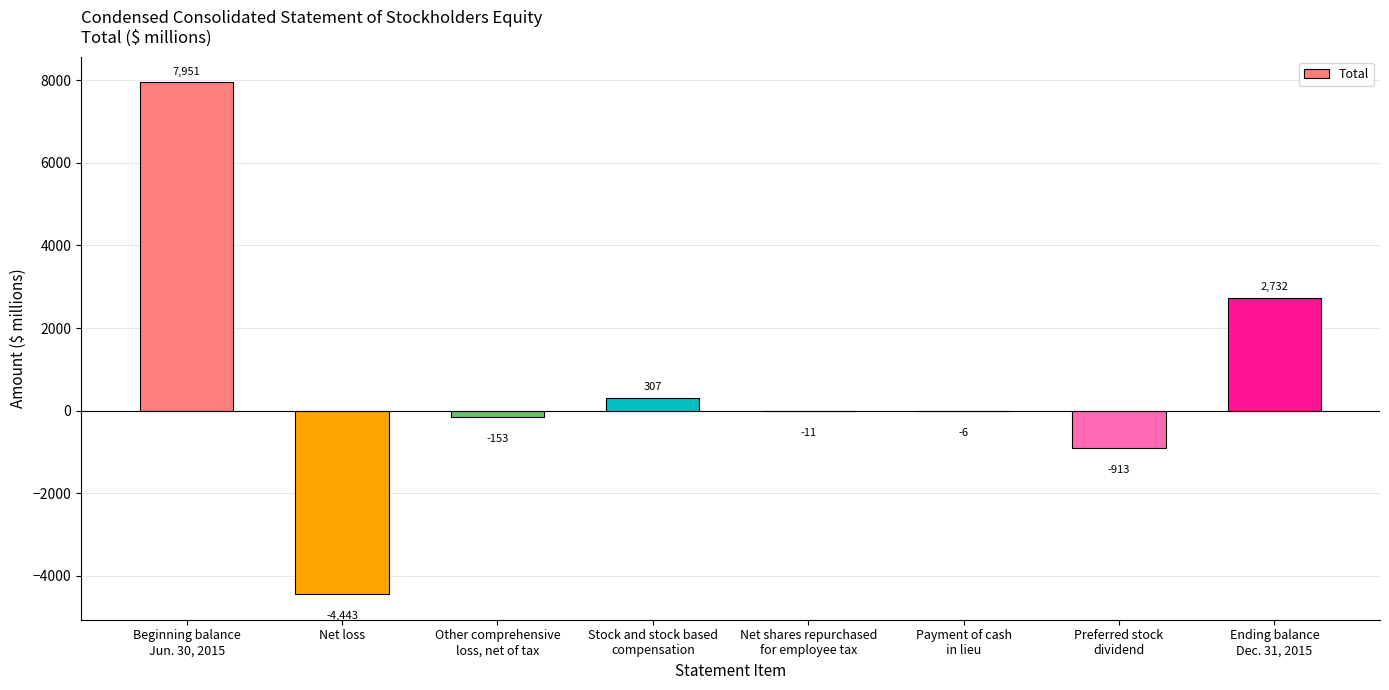

What is the average value?

683